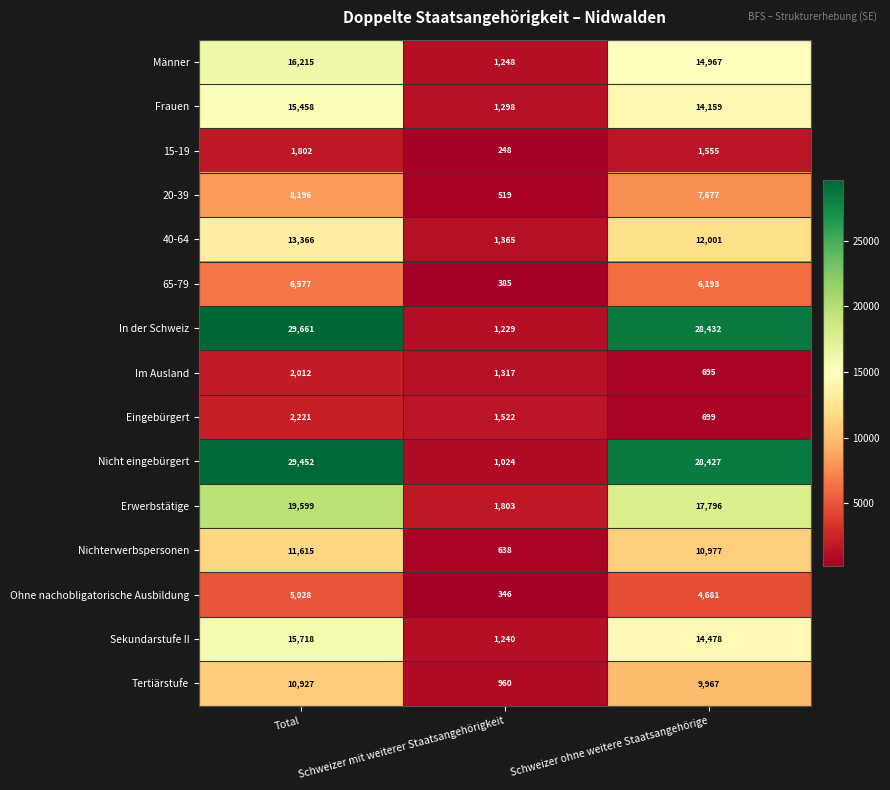

Where is Nichterwerbspersonen nearest to the value 6126?

Schweizer ohne weitere Staatsangehörige